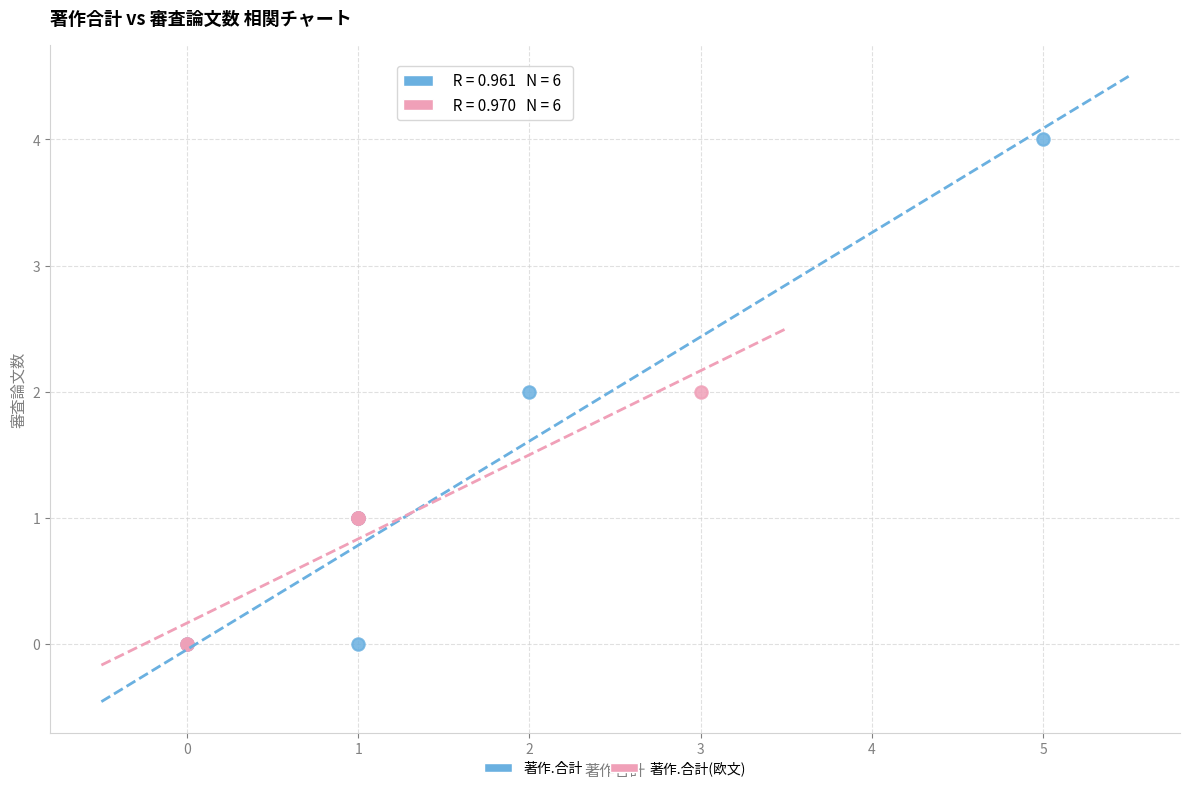

Which series reaches the maximum Y coordinate?

著作.合計